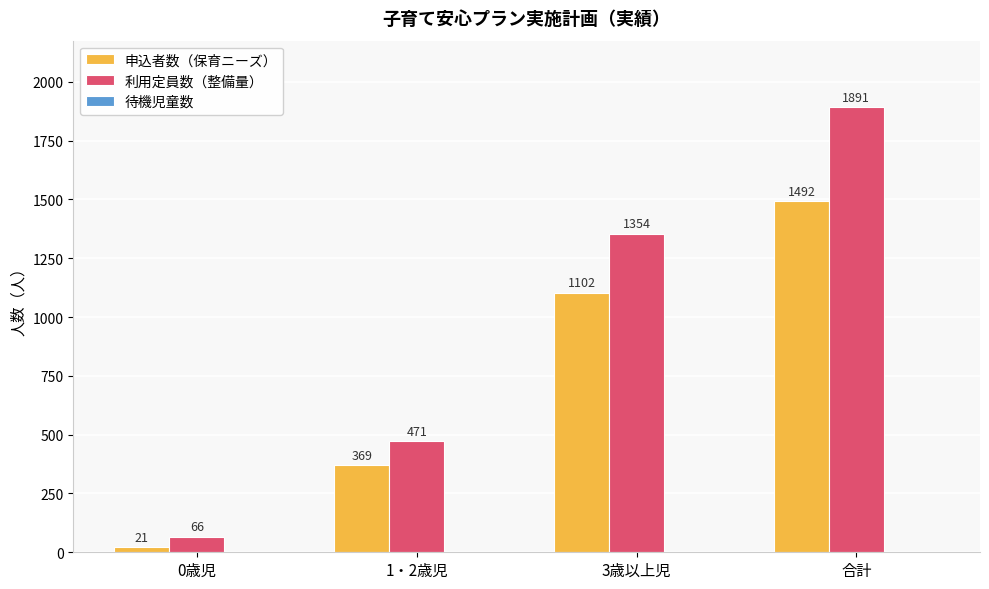

What is the total value across all series at 3歳以上児?

2456